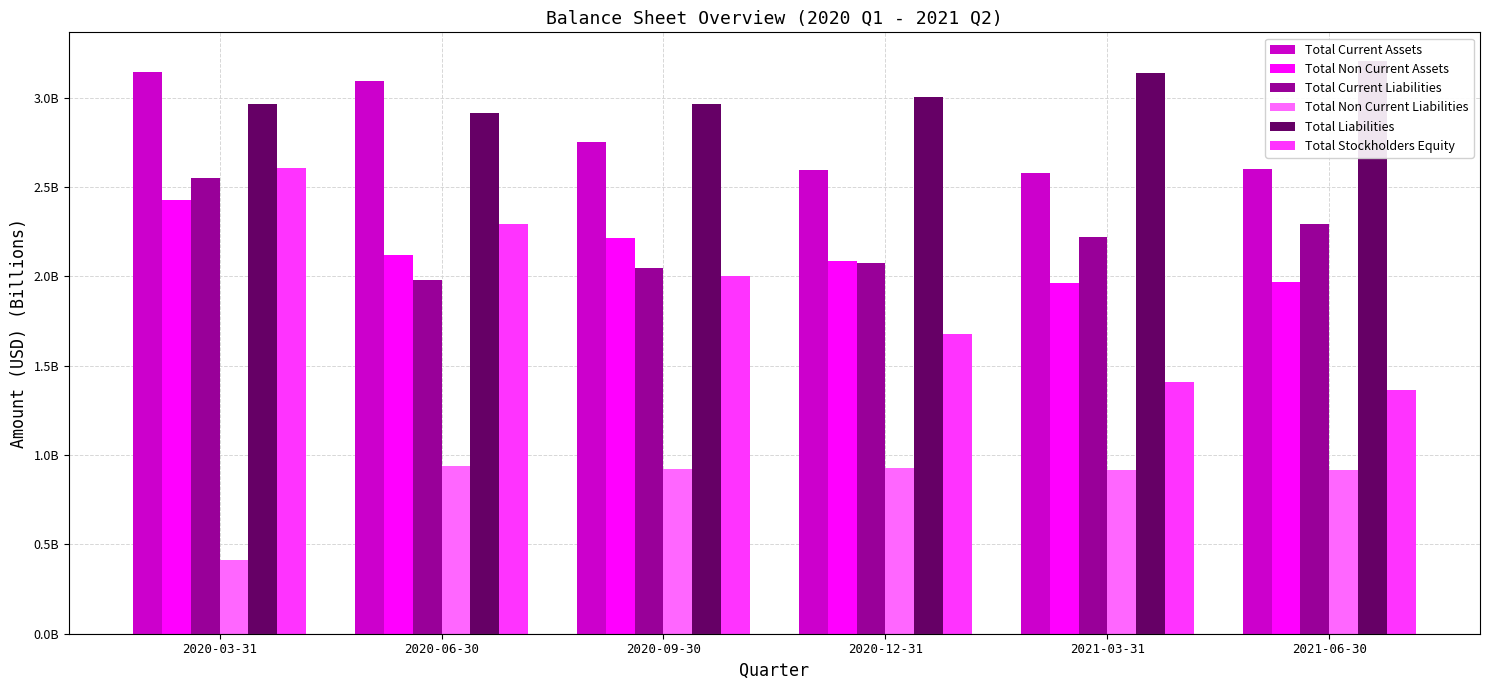

Reading left to right, transcribe all the data shown in this chart.

Total Current Assets: 3.1	3.1	2.8	2.6	2.6	2.6
Total Non Current Assets: 2.4	2.1	2.2	2.1	2.0	2.0
Total Current Liabilities: 2.6	2.0	2.0	2.1	2.2	2.3
Total Non Current Liabilities: 0.4	0.9	0.9	0.9	0.9	0.9
Total Liabilities: 3.0	2.9	3.0	3.0	3.1	3.2
Total Stockholders Equity: 2.6	2.3	2.0	1.7	1.4	1.4